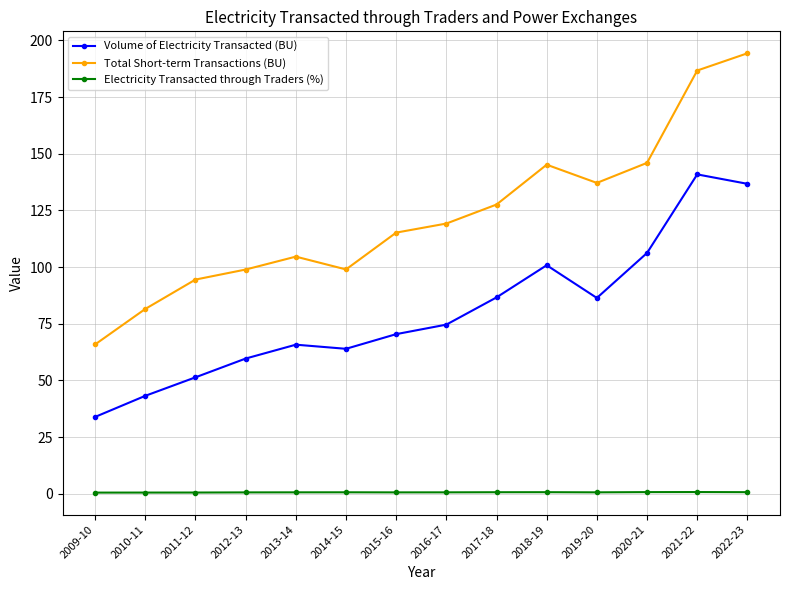

The Total Short-term Transactions (BU) series shows 65.9 at 2009-10. True or false?

True